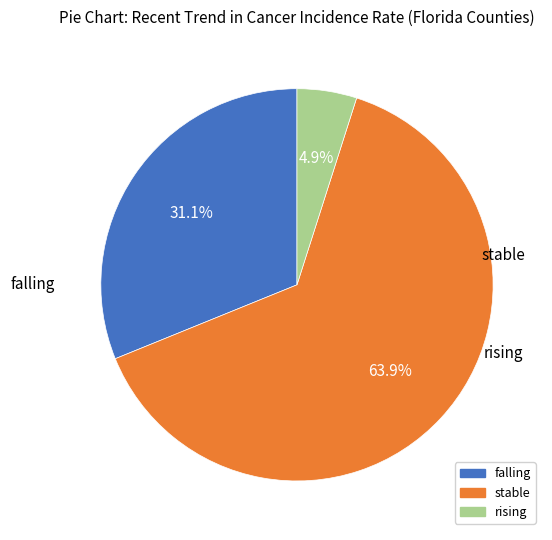

How many slices are in this pie chart?

3